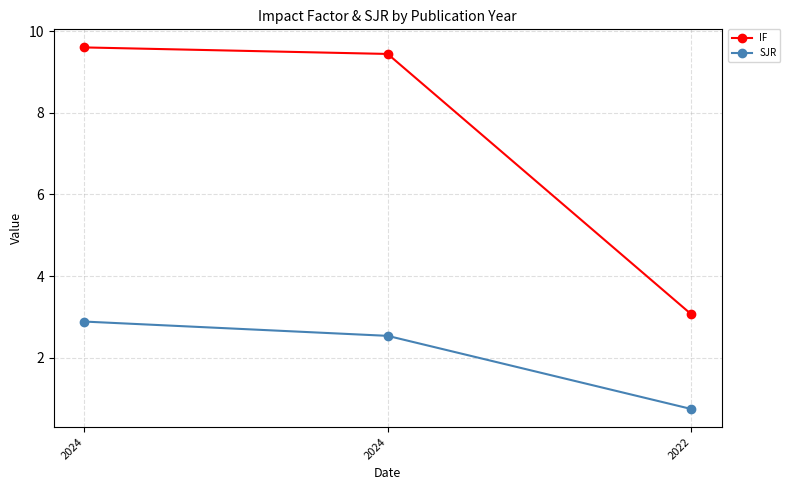

Does the chart have visible grid lines?

Yes